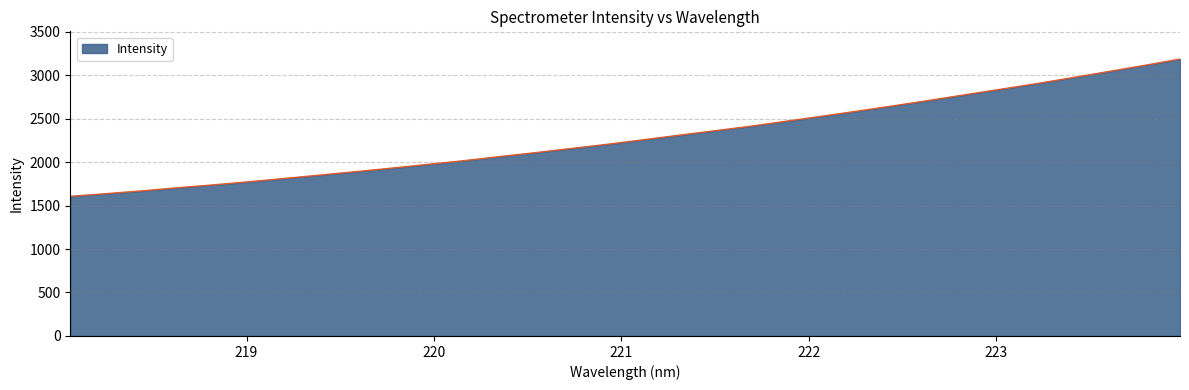

Count the number of data series in this chart.

1